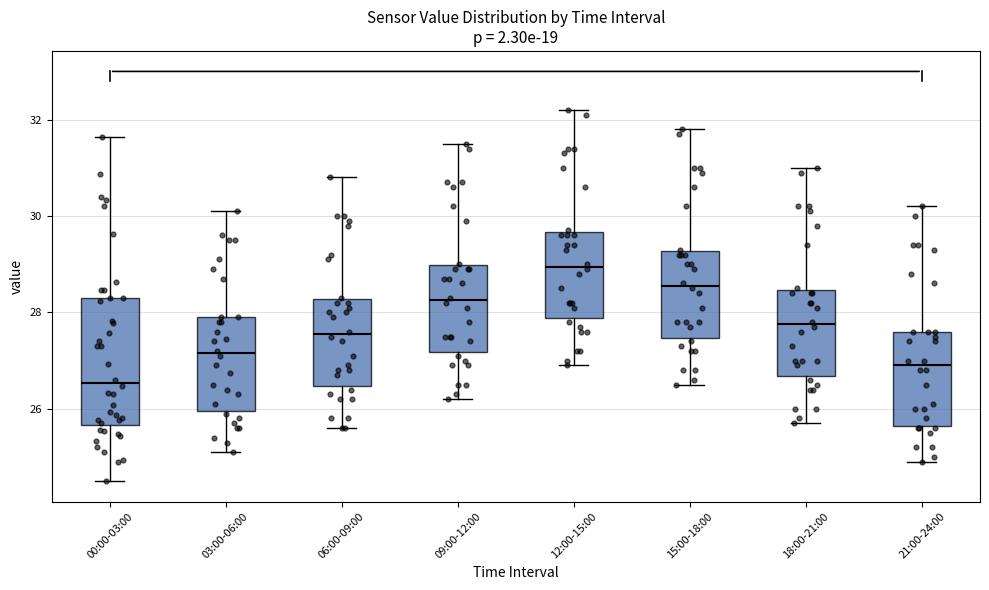

Where does the lower whisker of the box for 00:00-03:00 end on the y-axis? The values are not printed on the chart, so give them approximately, as read against the axis.

24.6